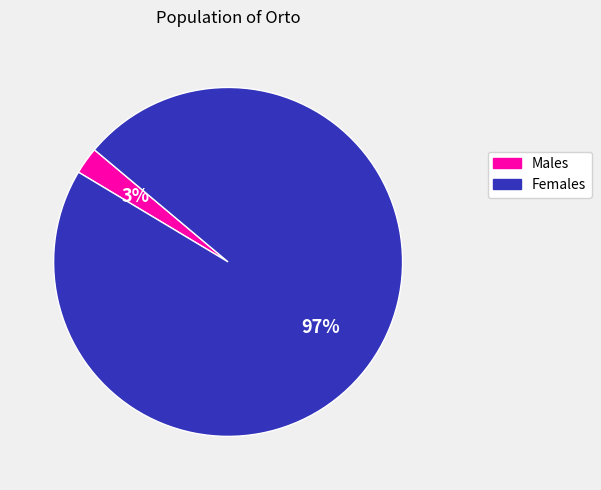

To the nearest percent, what portion does Females represent?

97%